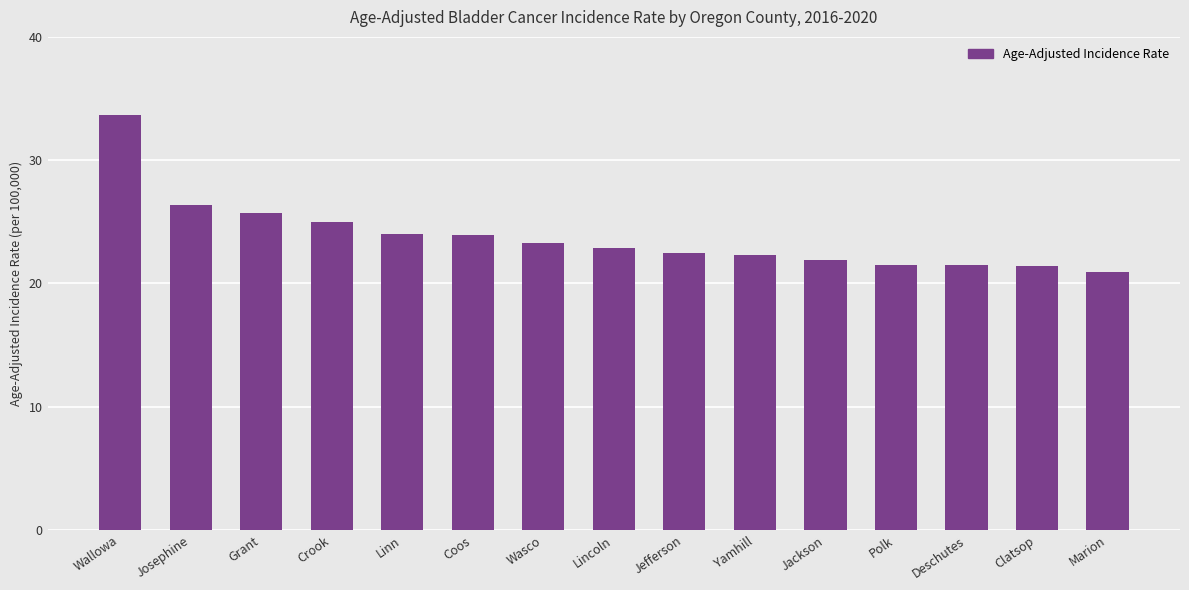

Which has a higher value, Grant or Lincoln?

Grant